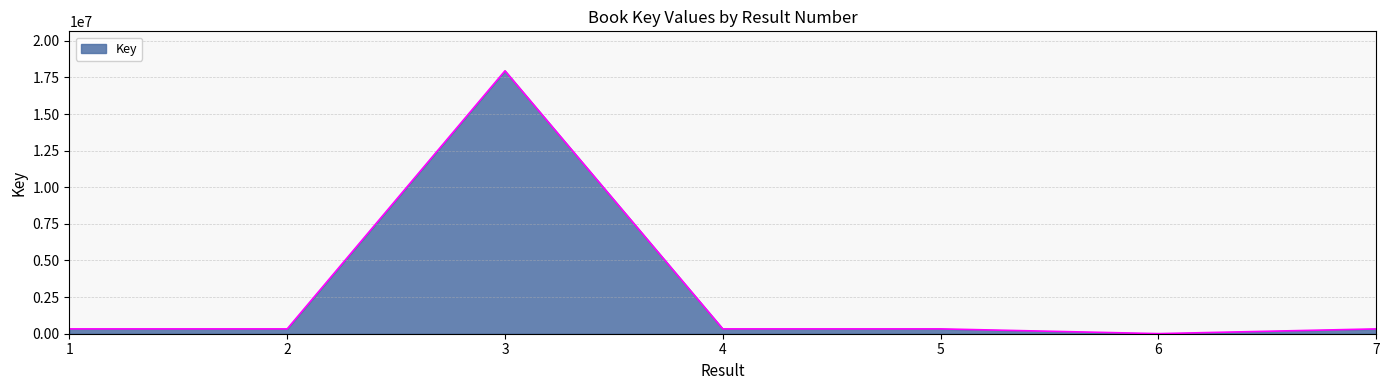

True or false: there are more than 0 points higher than both neighbors.

True